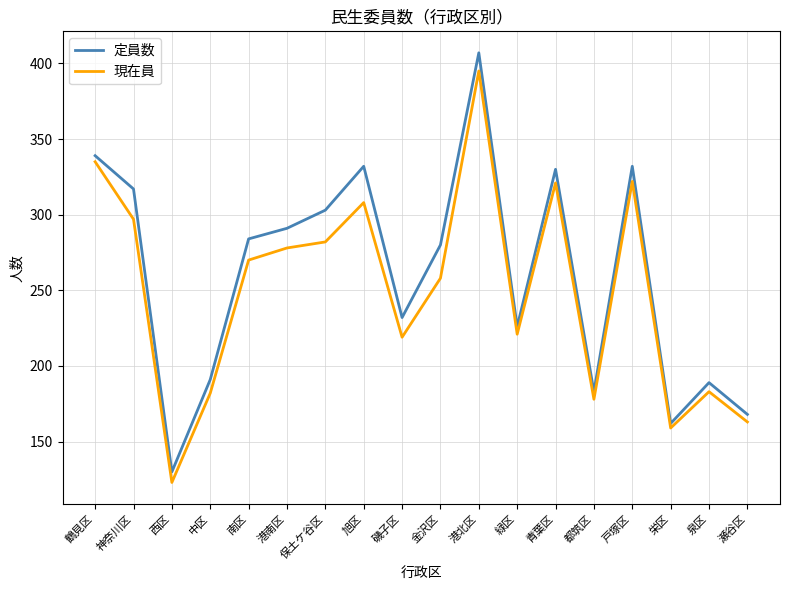

Read the 定員数 value at 保土ケ谷区, to the nearest 10.

300